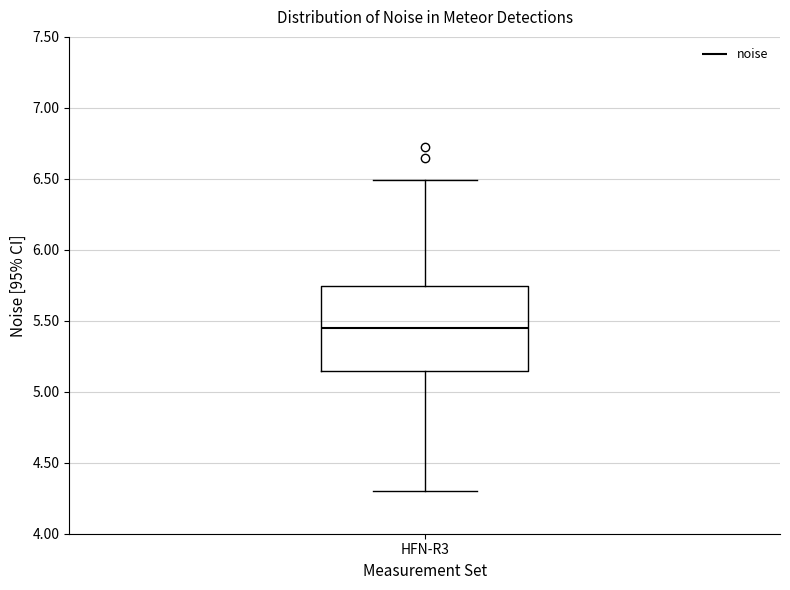

Where does the median line of the box for HFN-R3 sit on the y-axis? The values are not printed on the chart, so give them approximately, as read against the axis.

5.45